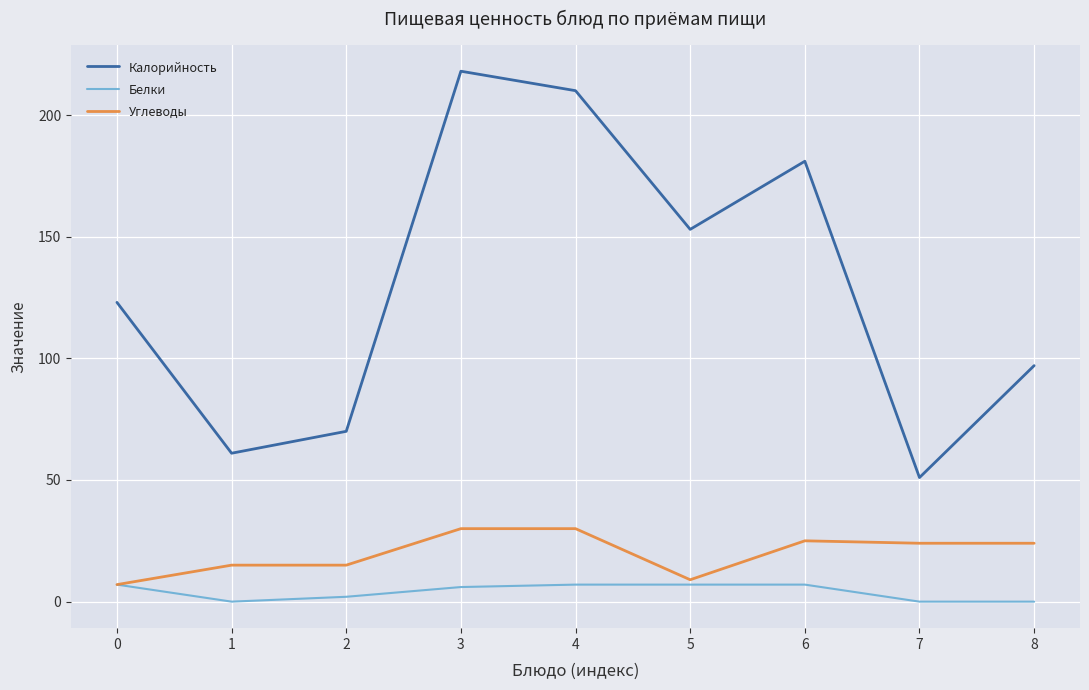

The Белки series shows 7 at 5. True or false?

True